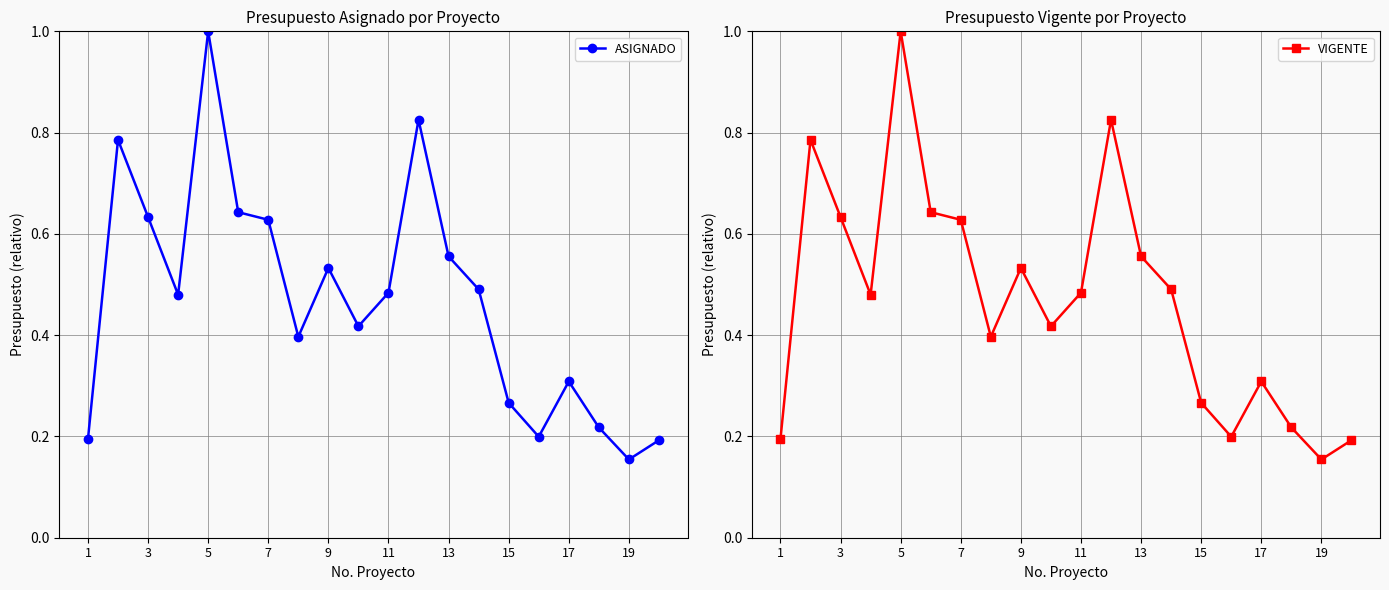

True or false: VIGENTE and ASIGNADO cross at least once.

False